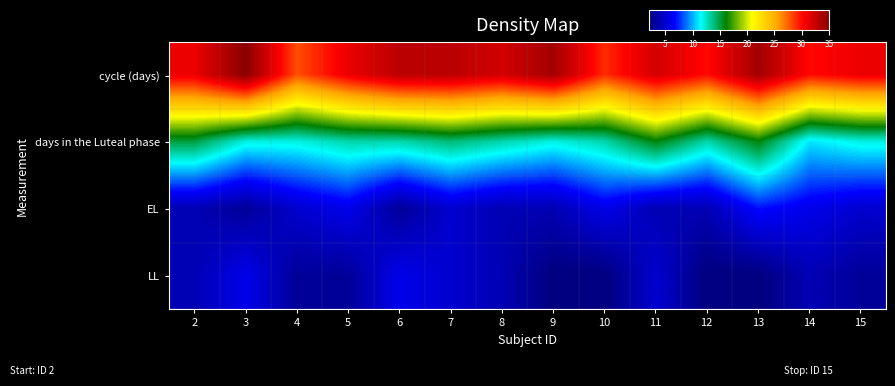

Which series has the largest range (max minus min)?

cycle (days)